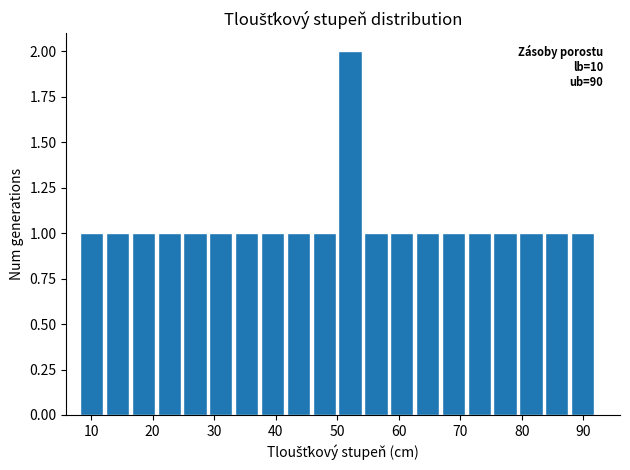

Over which range of the x-axis is the bar tallest?

50.0 to 54.2